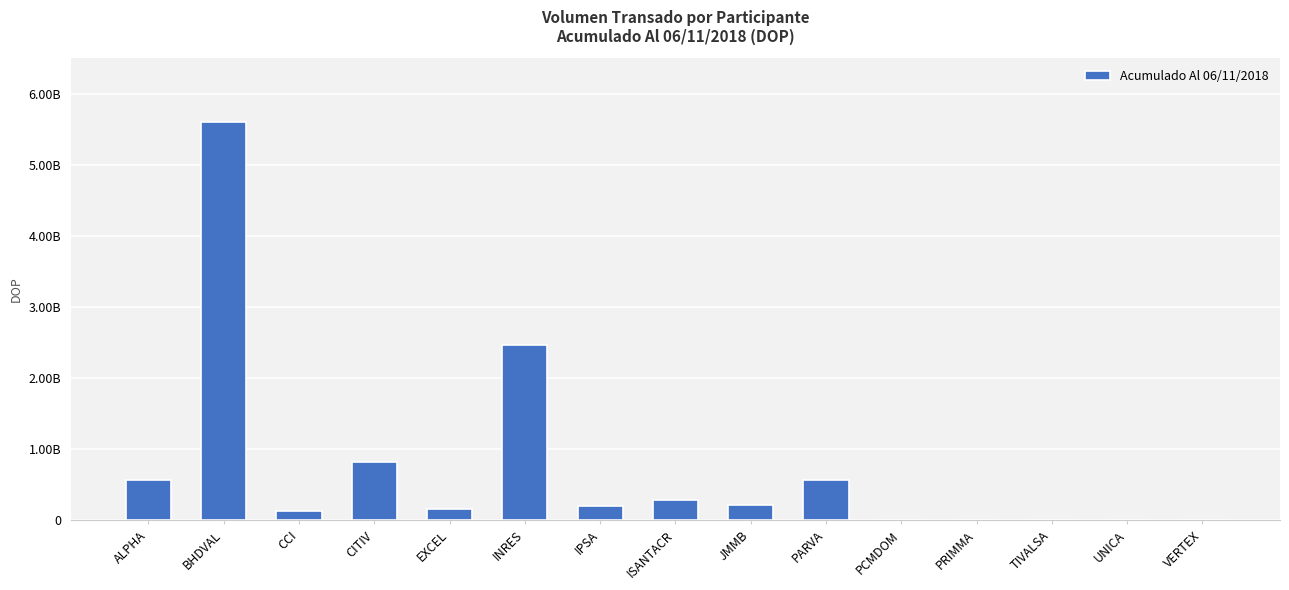

Reading left to right, transcribe all the data shown in this chart.

570263260.8	5607491958.7	133321801.8	816486611.7	156137186.2	2462057684.0	206912188.1	285153694.3	215085920.5	570382907.9	2224894.0	9517915.6	1688066.0	11352593.3	1392599.9